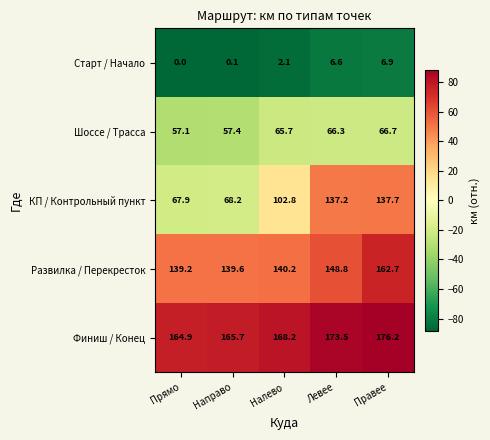

How many series are shown in this chart?

5